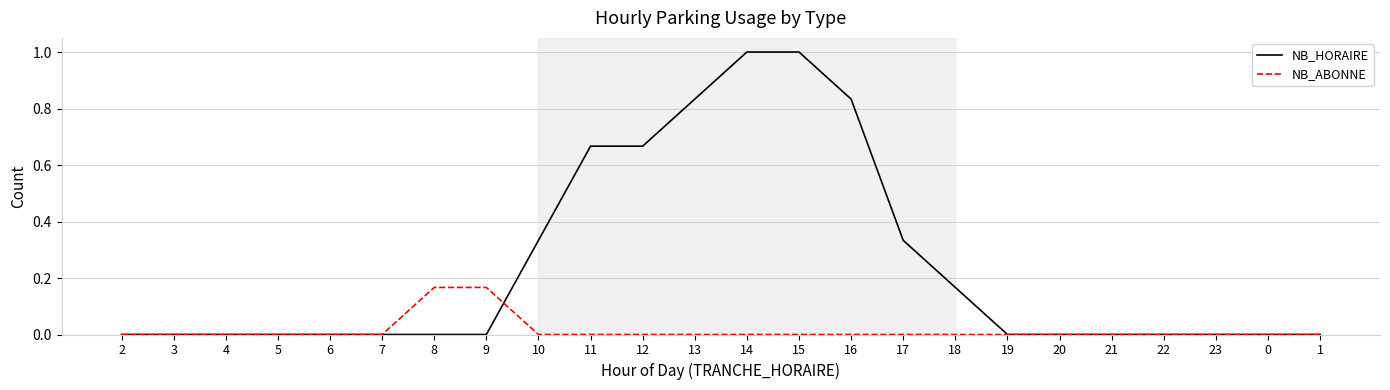

What is the difference between the maximum and minimum values in the NB_HORAIRE series?

1.0